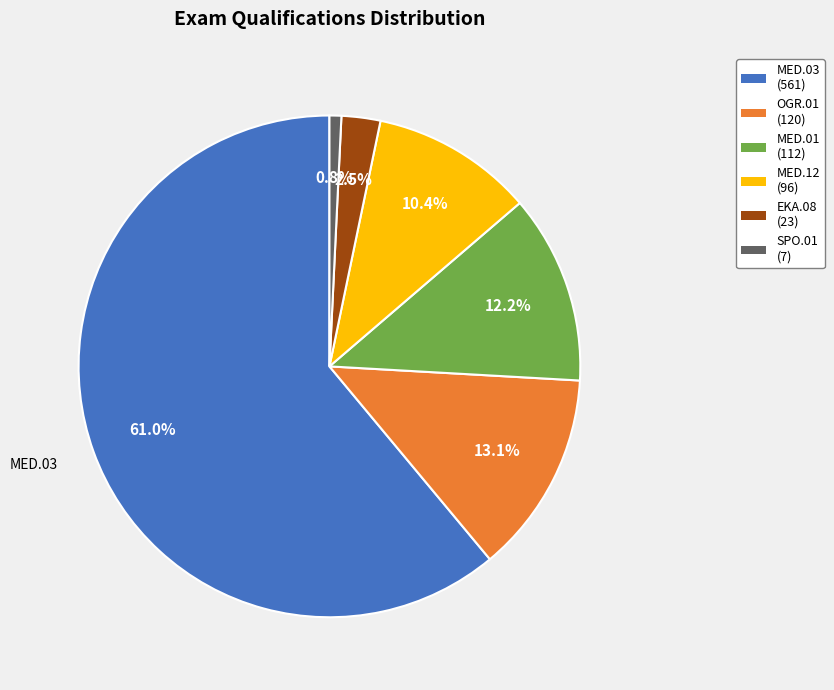

How many slices are in this pie chart?

6